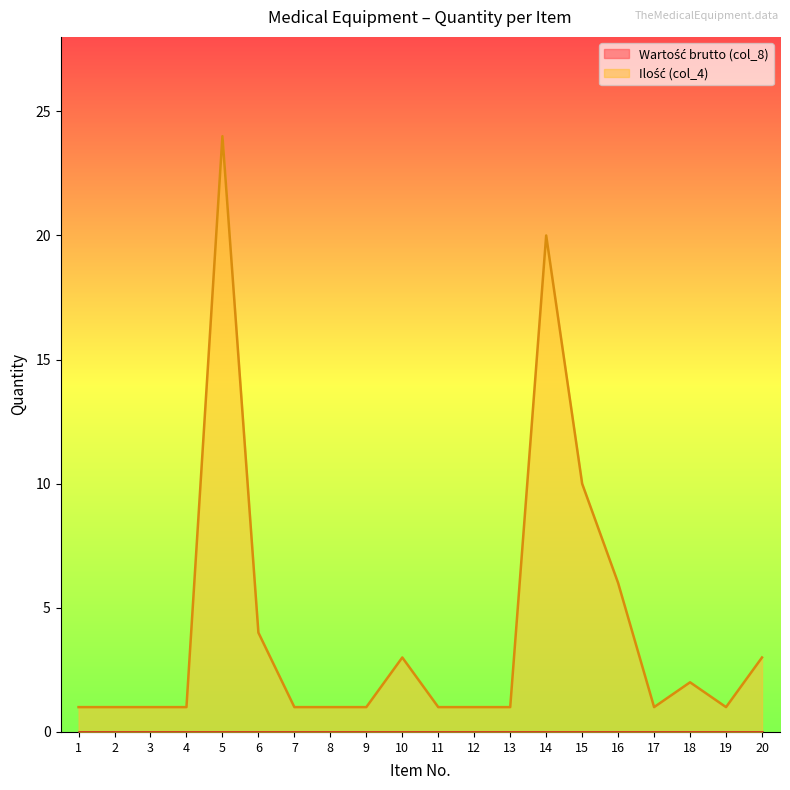

Between 6 and 14, which is larger?

14